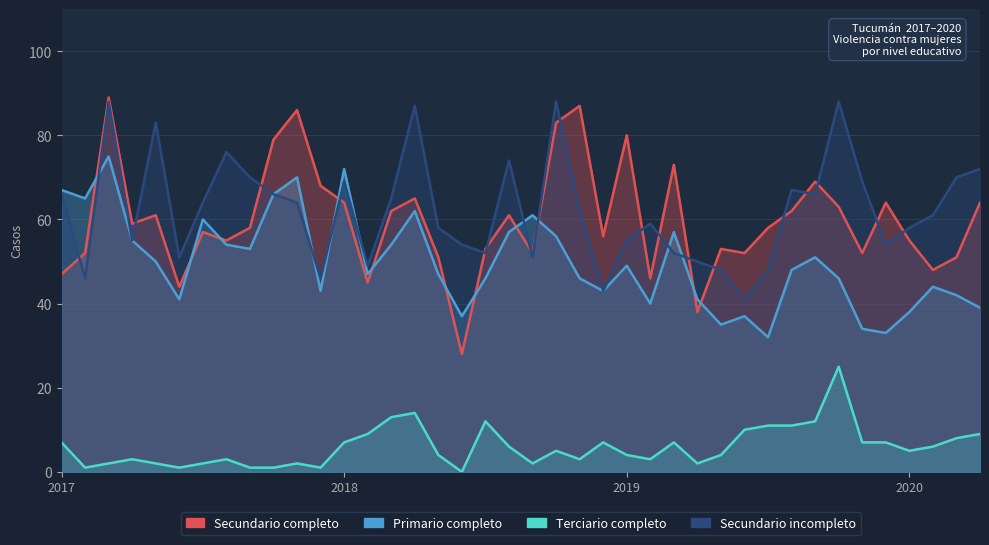

The Secundario completo series shows 80 at 2019. True or false?

True